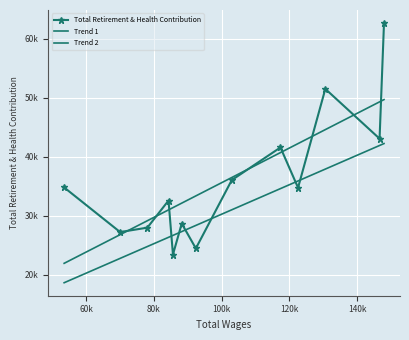

Reading left to right, extract all data points from this chart.

Total Retirement & Health Contribution: 34802.0	27238.0	27986.0	32580.0	23433.0	28677.0	24467.0	36049.0	41582.0	34754.0	51509.0	43073.0	62684.0
Trend 1: 21937.3	26794.4	29159.1	30996.0	31381.4	32143.4	33368.0	36486.1	40710.0	42239.1	44606.4	49313.9	49699.0
Trend 2: 18646.7	22775.3	24785.2	26346.6	26674.2	27321.9	28362.8	31013.2	34603.5	35903.2	37915.4	41916.8	42244.2